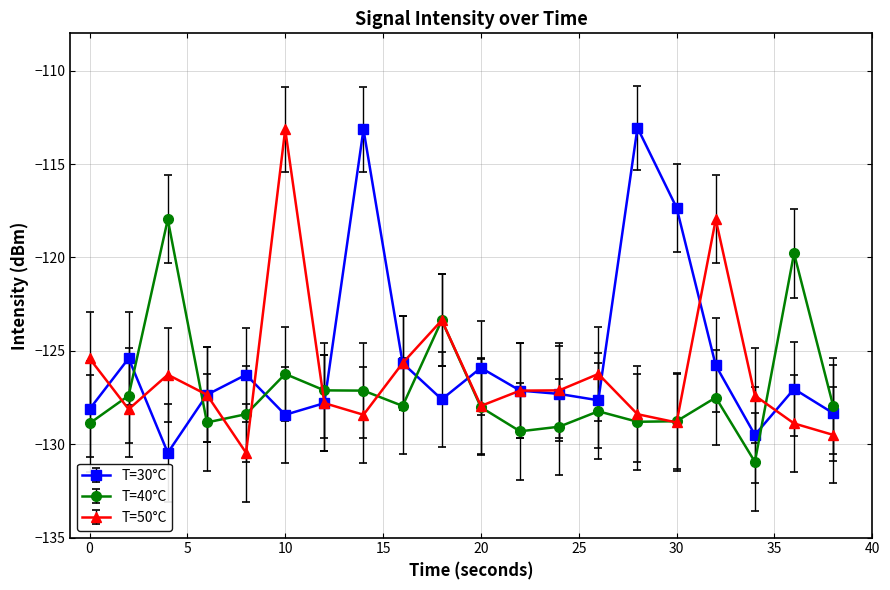

What are all the series names shown in the legend?

T=30°C, T=40°C, T=50°C